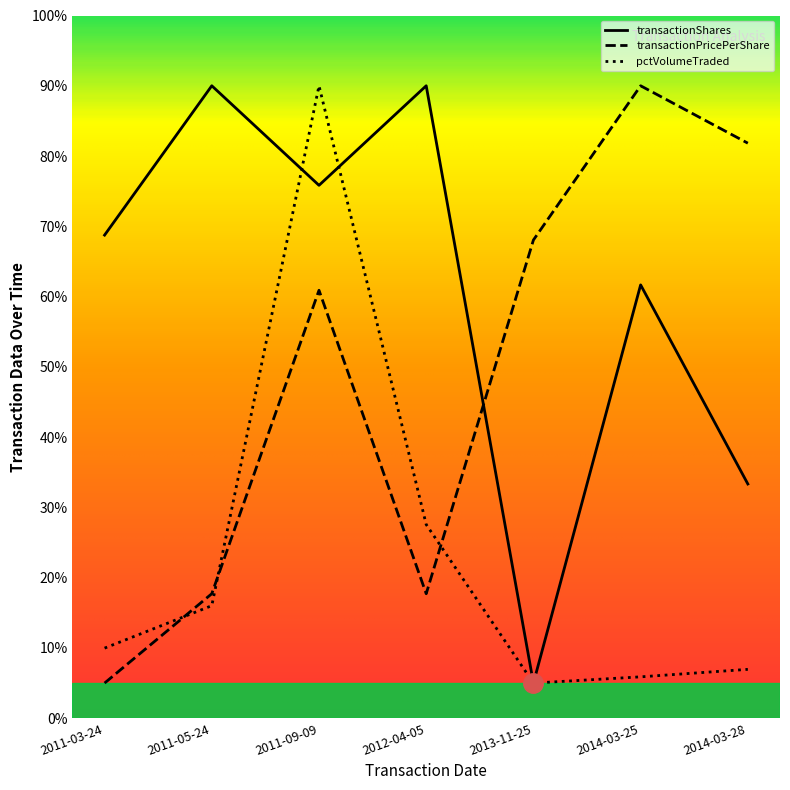

The value of transactionShares at 2011-09-09 is 41.4. True or false?

False